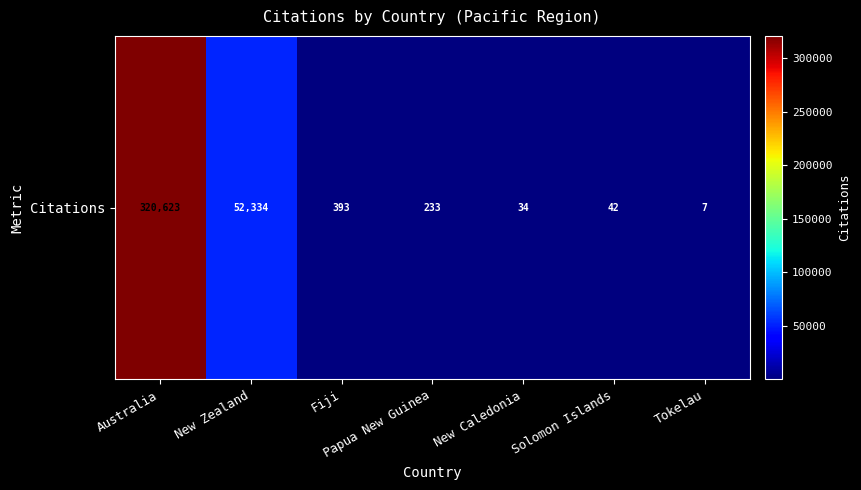

Reading left to right, list all the values displayed in this chart.

Australia=320623	New Zealand=52334	Fiji=393	Papua New Guinea=233	New Caledonia=34	Solomon Islands=42	Tokelau=7